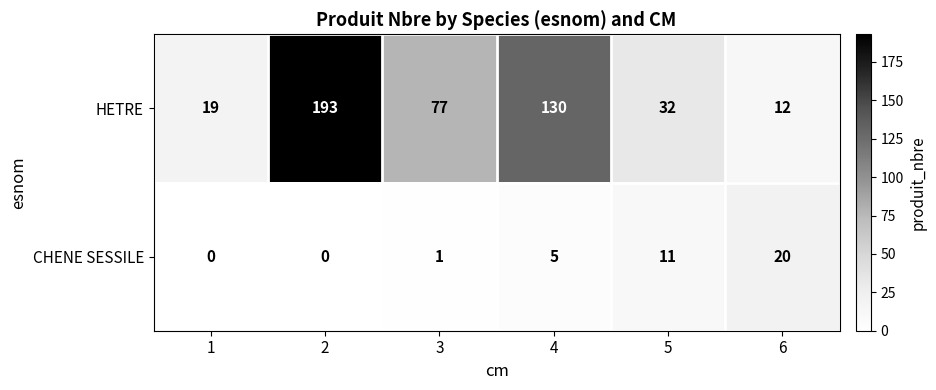

Where is HETRE nearest to the value 102?

3